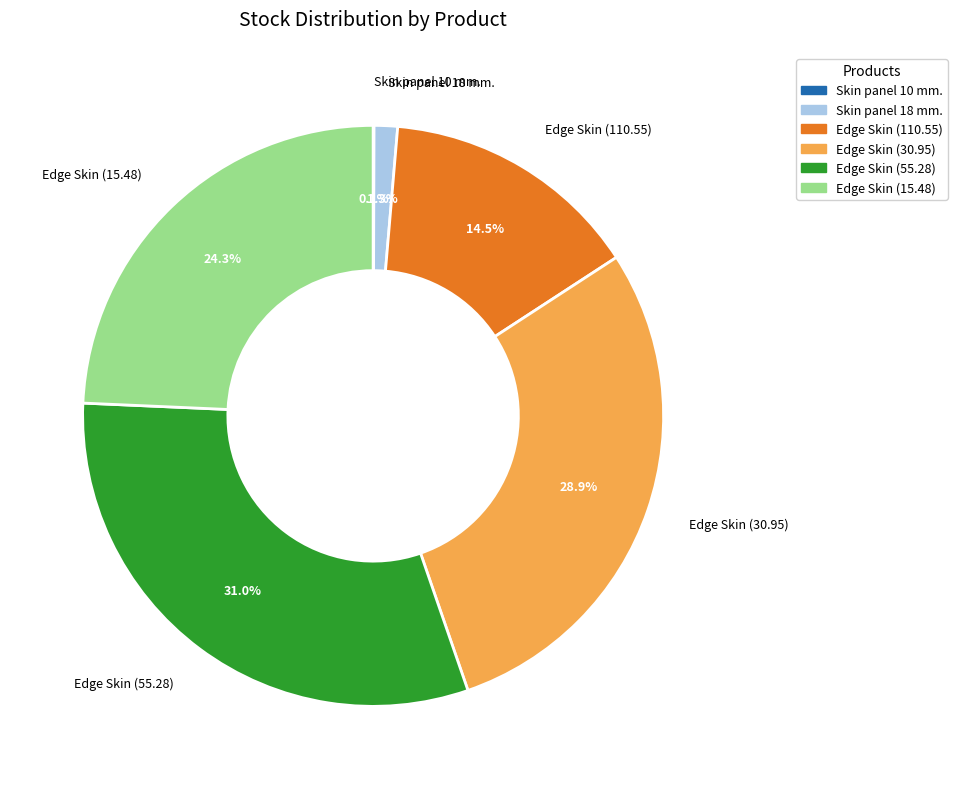

Does any single category account for the majority?

No